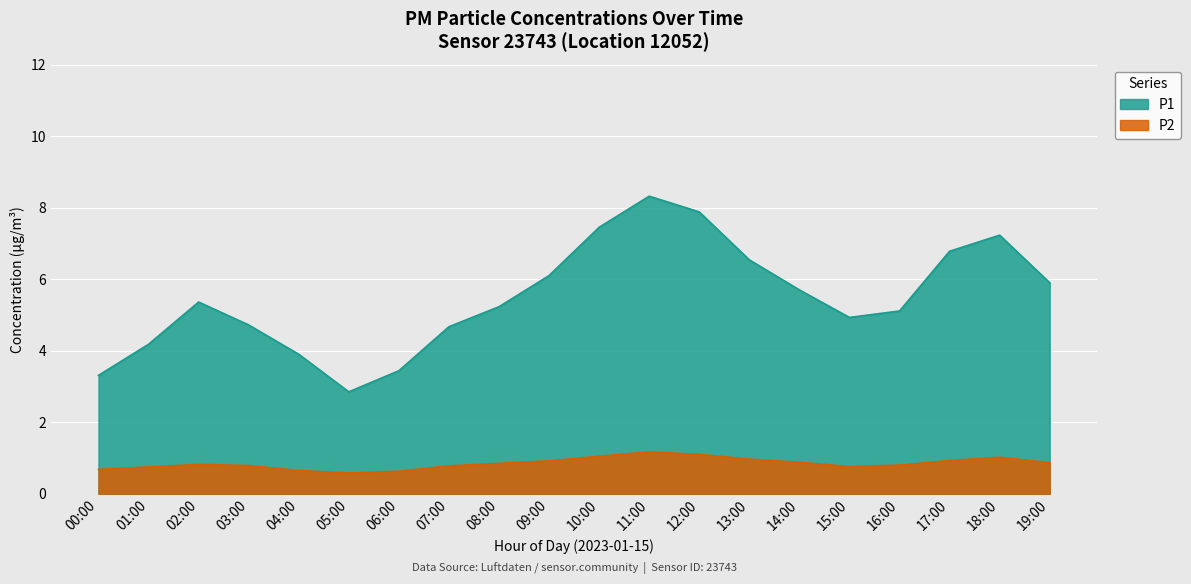

What is the total value across all series at 09:00?

7.0